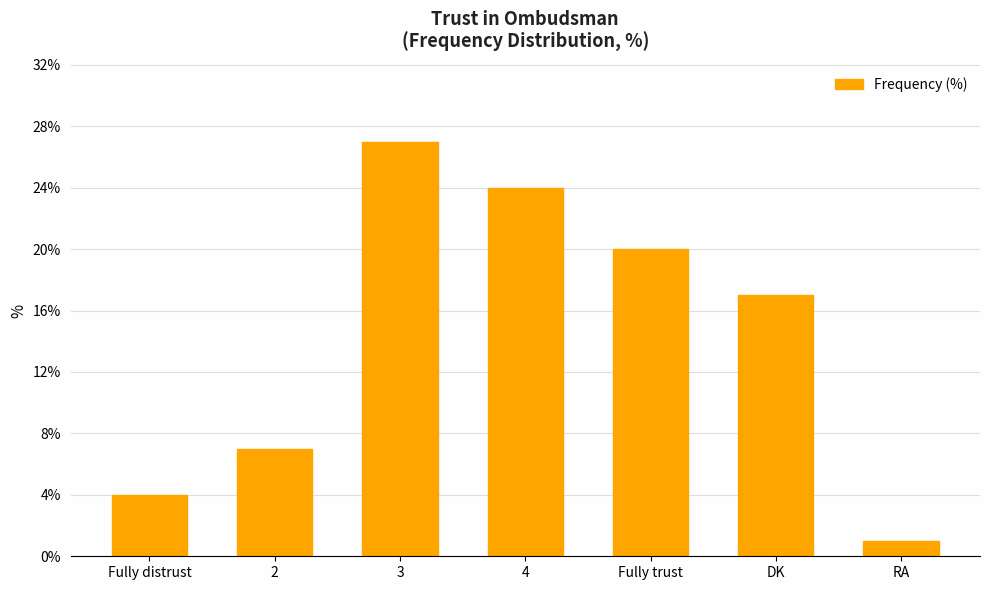

At which label is the value closest to 14?

DK